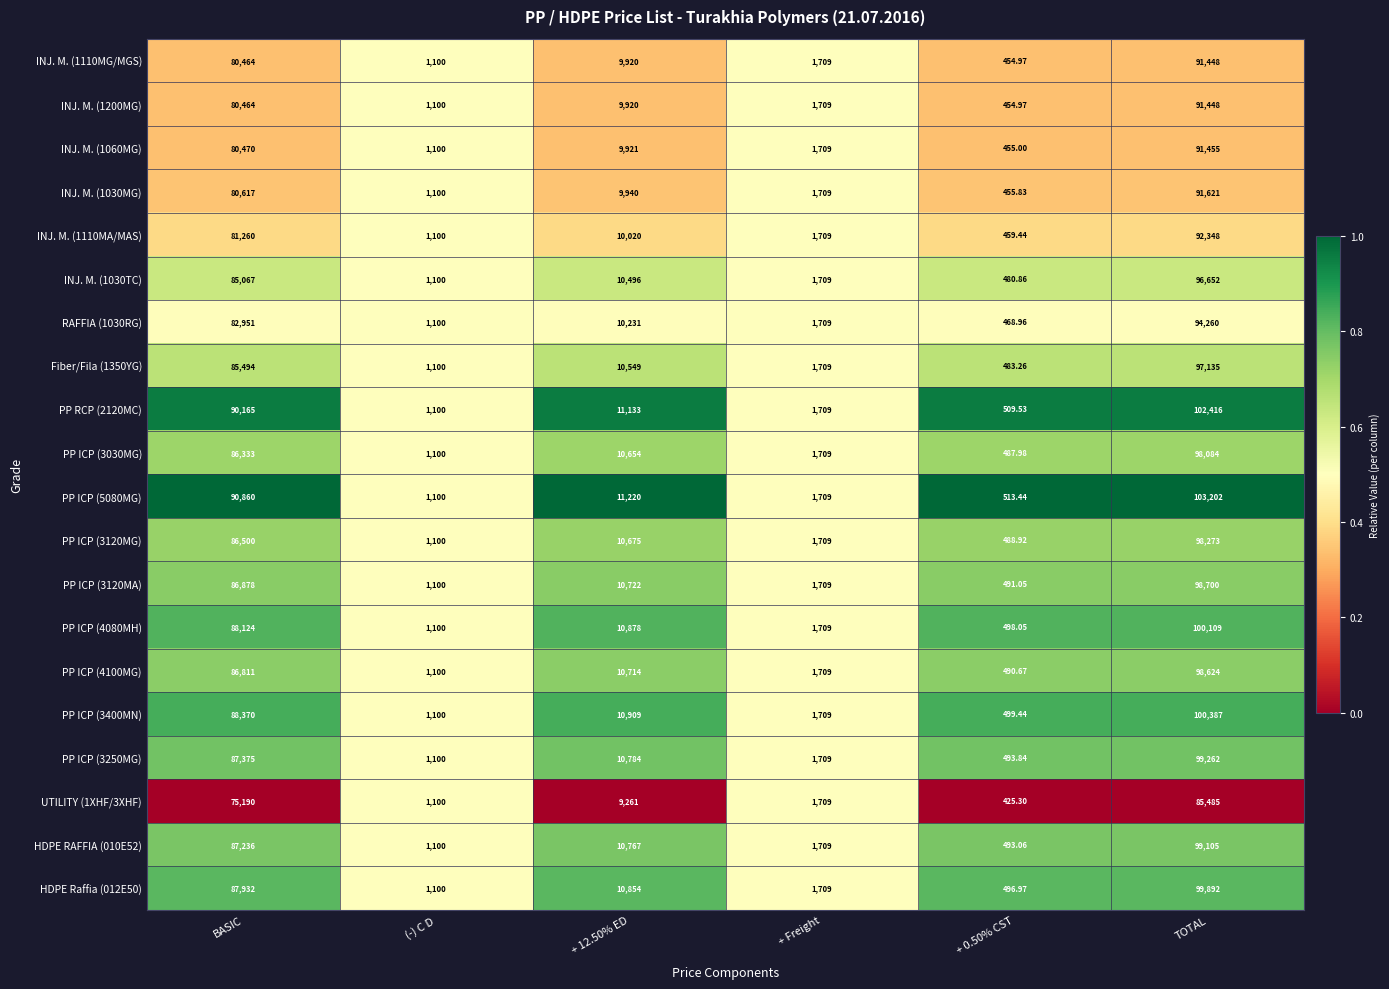

Is the value of PP RCP (2120MC) at + Freight greater than the value of PP ICP (3400MN) at BASIC?

No